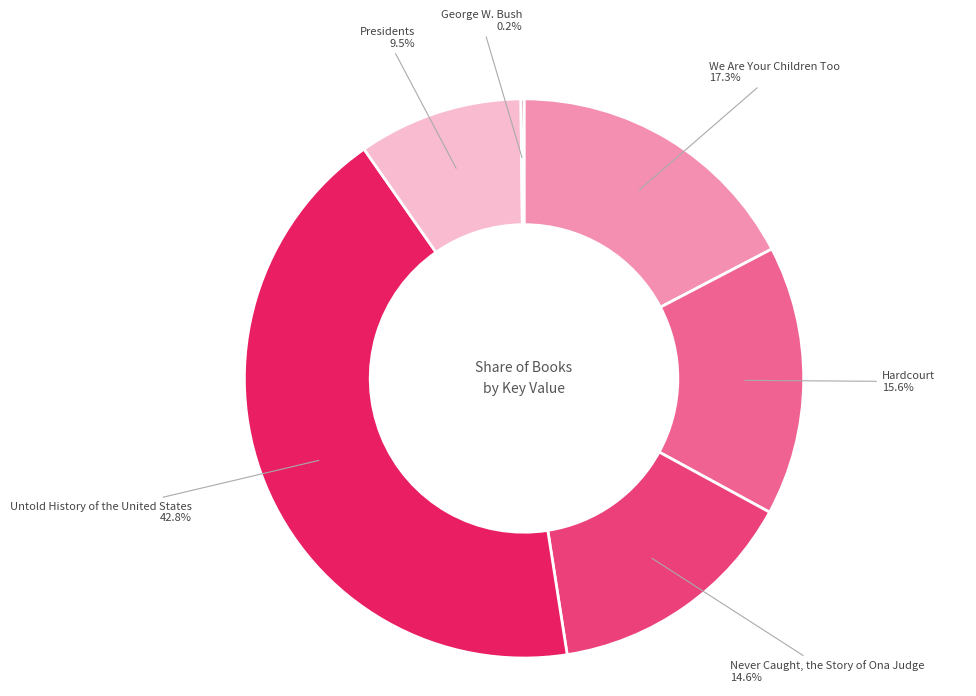

Between Never Caught, the Story of Ona Judge and Hardcourt, which is larger?

Hardcourt